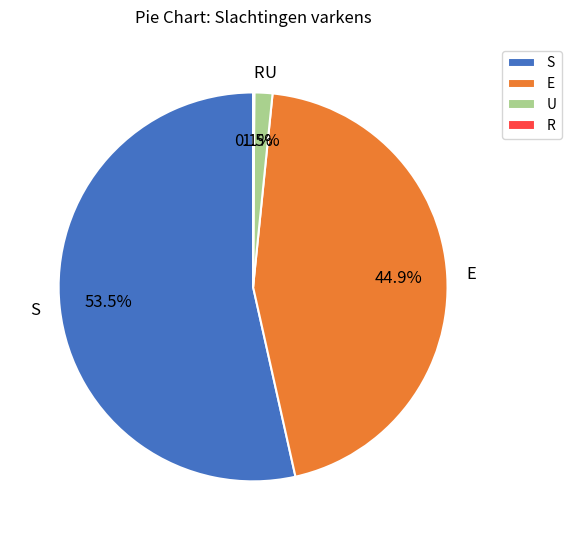

Which category accounts for the majority?

S